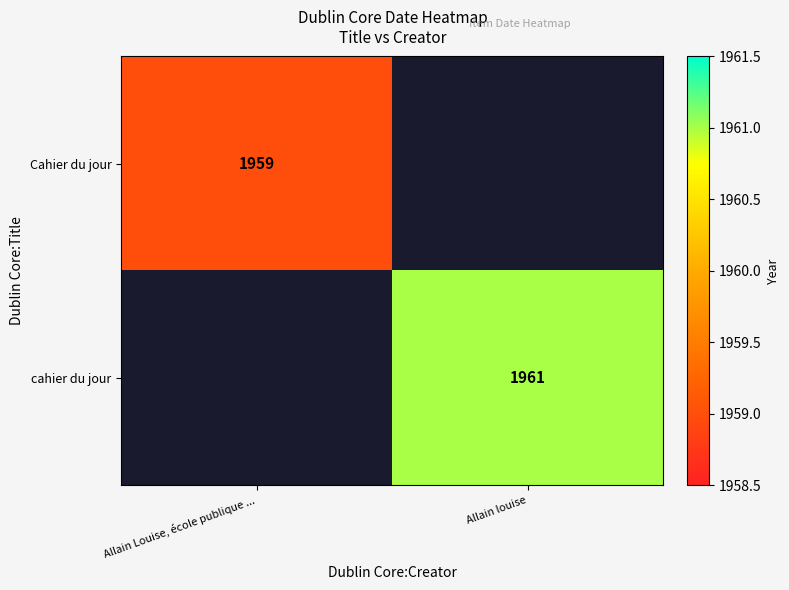

Is it true that Cahier du jour equals 1959 at Allain Louise, école publique ...?

True